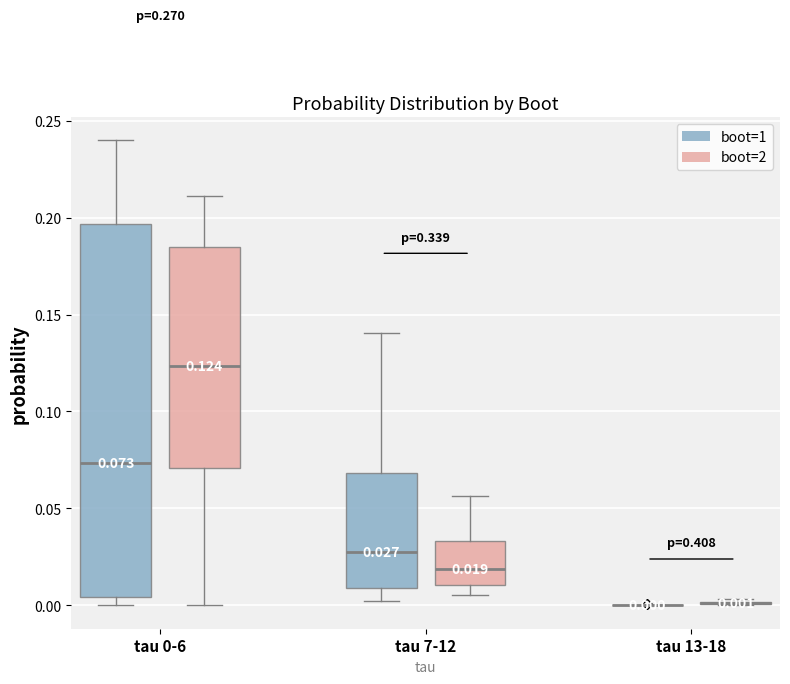

Which box is the tallest, from its lower edge to its upper edge?

tau 0-6 (boot=1)